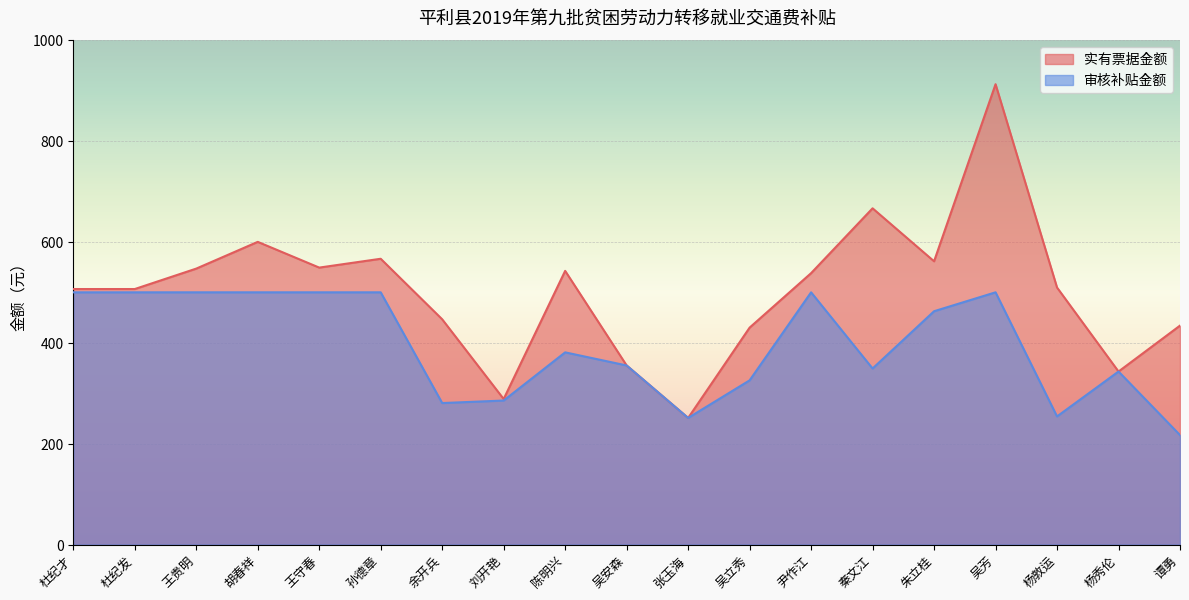

Reading left to right, transcribe all the data shown in this chart.

实有票据金额: 506.5	506.5	547.0	600.0	549.0	566.5	446.5	288.5	542.5	355.0	251.0	430.0	538.0	666.5	561.5	912.5	509.5	343.0	434.0
审核补贴金额: 500.0	500.0	500.0	500.0	500.0	500.0	280.5	285.5	381.0	355.0	251.0	325.5	500.0	349.0	462.5	500.0	254.0	343.0	217.0